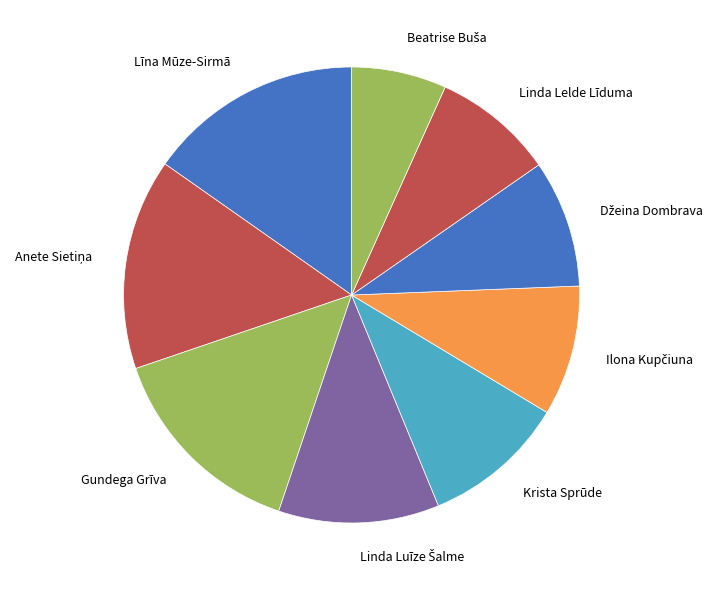

True or false: Līna Mūze-Sirmā accounts for 15% of the total.

True